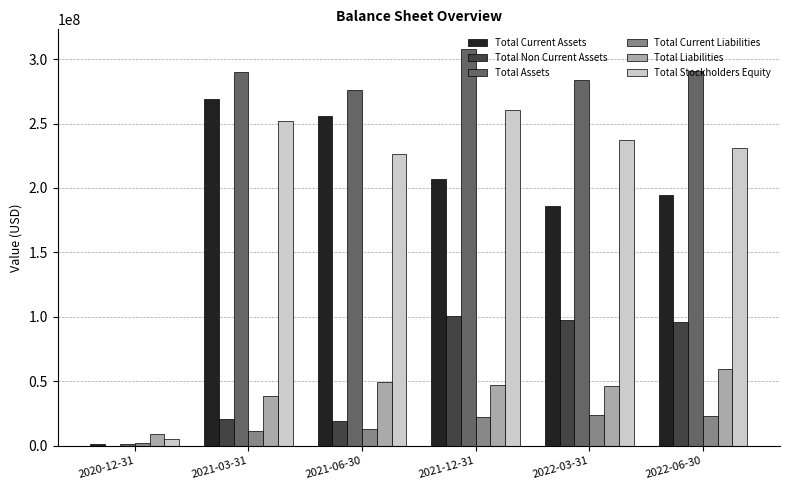

Are the bars horizontal?

No